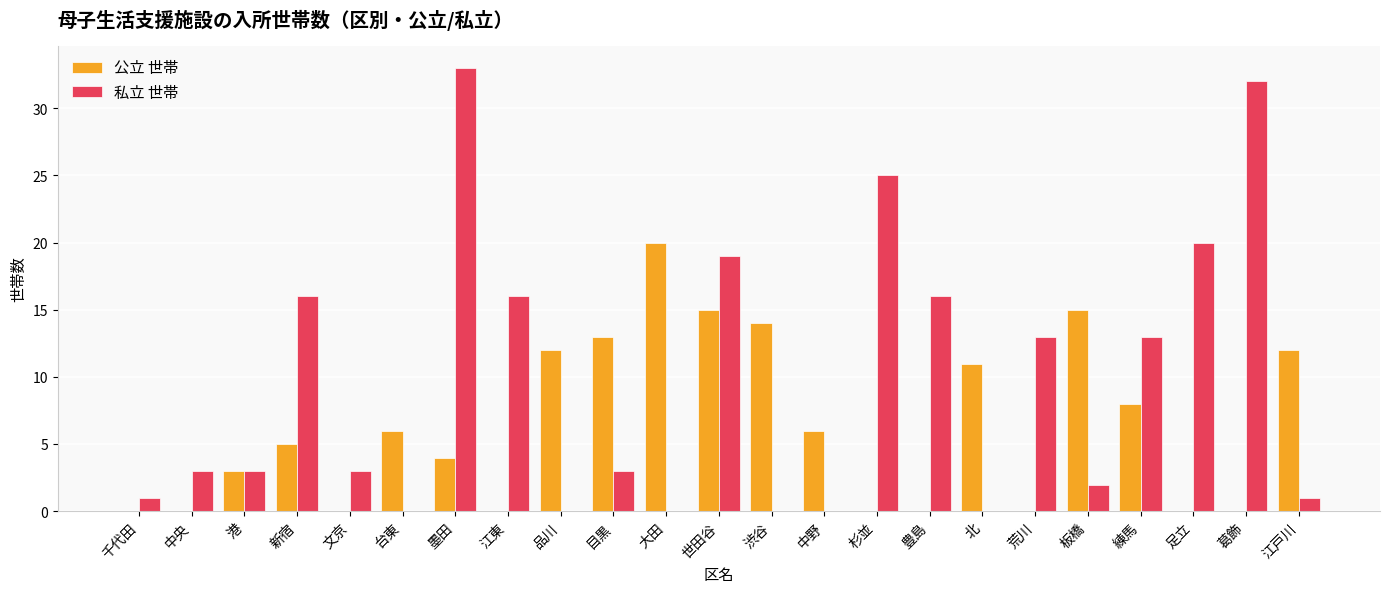

What is the sum of the 私立 世帯 values at 目黒 and 豊島?

19